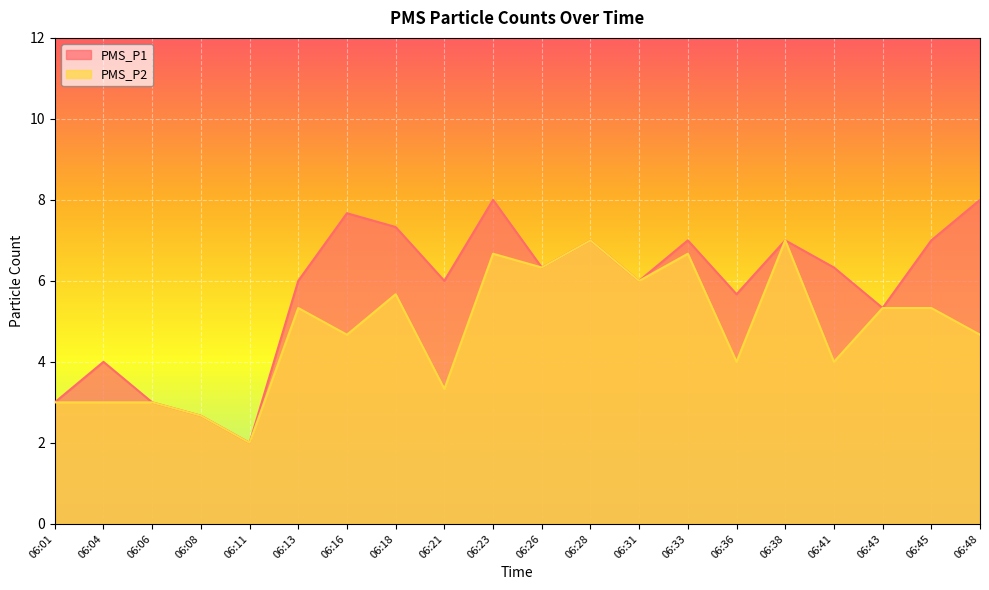

List the labels in order of PMS_P1 value, smallest first.

06:11, 06:08, 06:01, 06:06, 06:04, 06:43, 06:36, 06:13, 06:21, 06:31, 06:26, 06:41, 06:28, 06:33, 06:38, 06:45, 06:18, 06:16, 06:23, 06:48